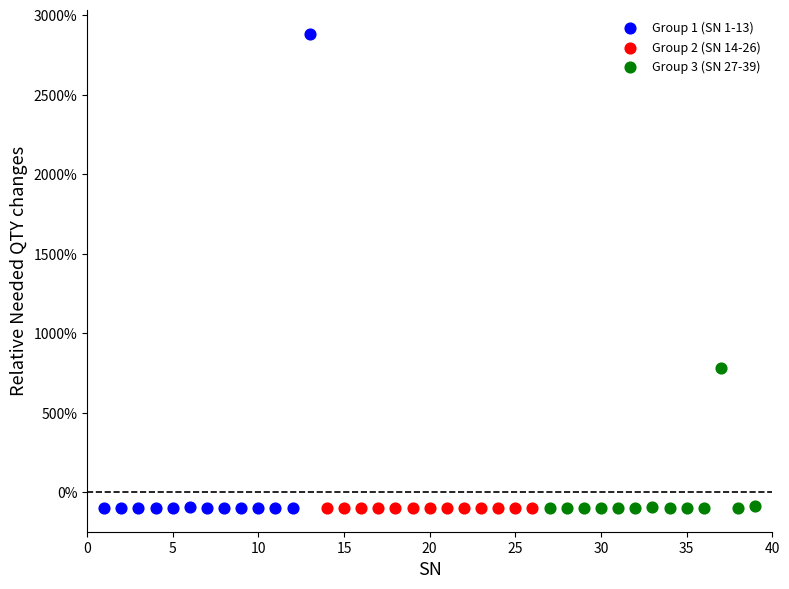

Which series contains the highest Y value?

Group 1 (SN 1-13)